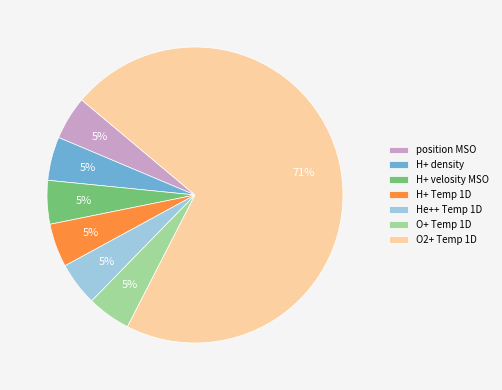

True or false: O+ Temp 1D accounts for 5% of the total.

True